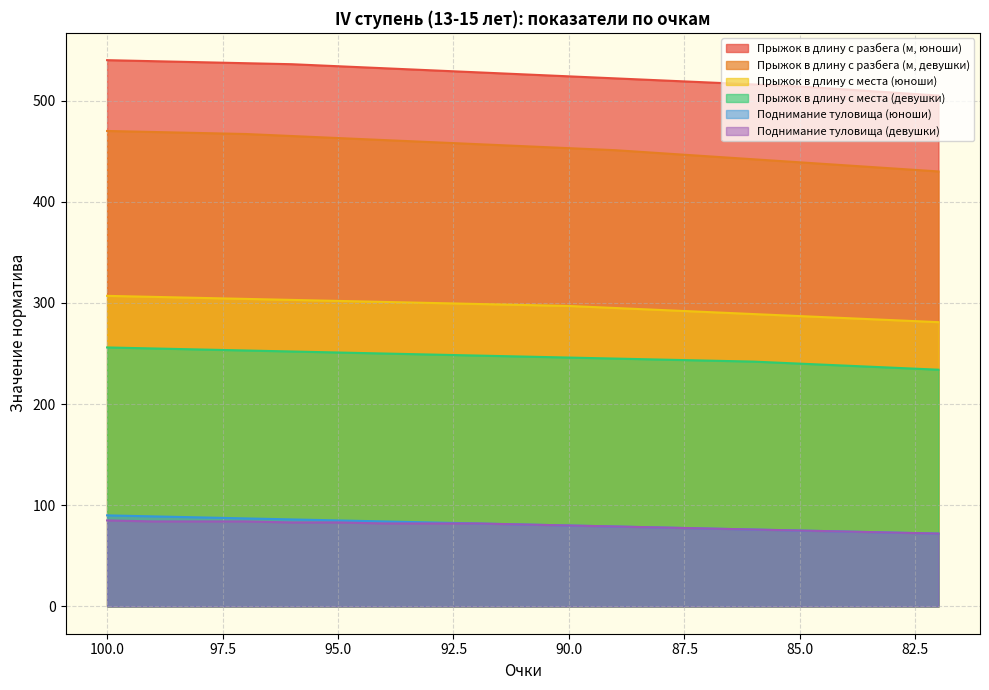

The value of Прыжок в длину с разбега (м, девушки) at 85 is 439. True or false?

True